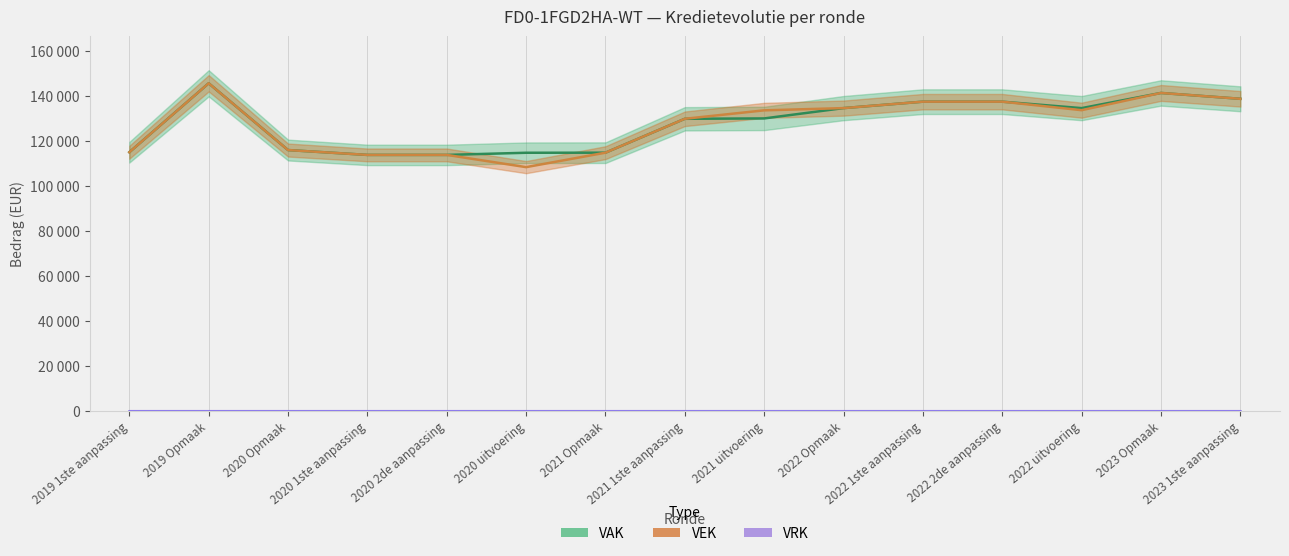

Where is VRK nearest to the value 0?

2019 1ste aanpassing